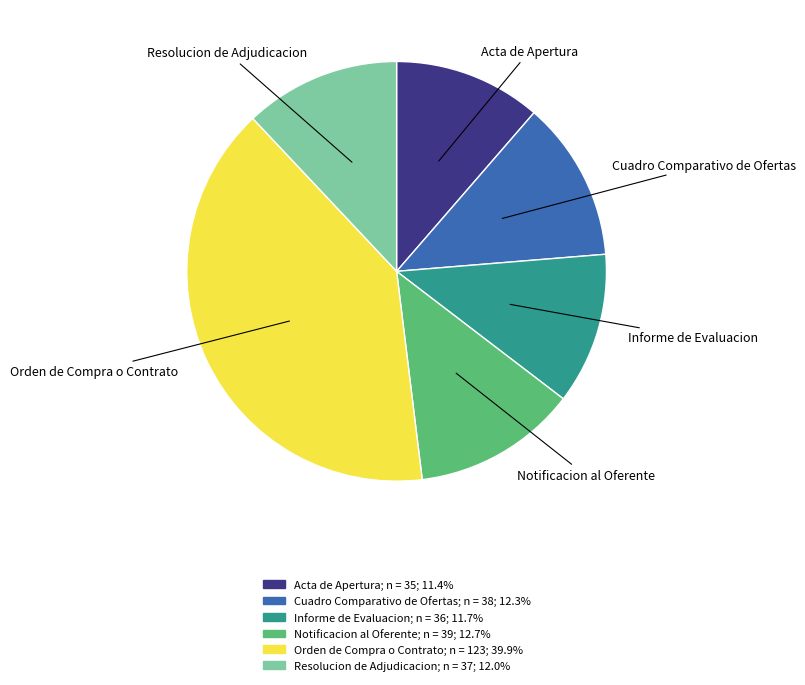

Is the sum of Resolucion de Adjudicacion and Notificacion al Oferente greater than half?

No